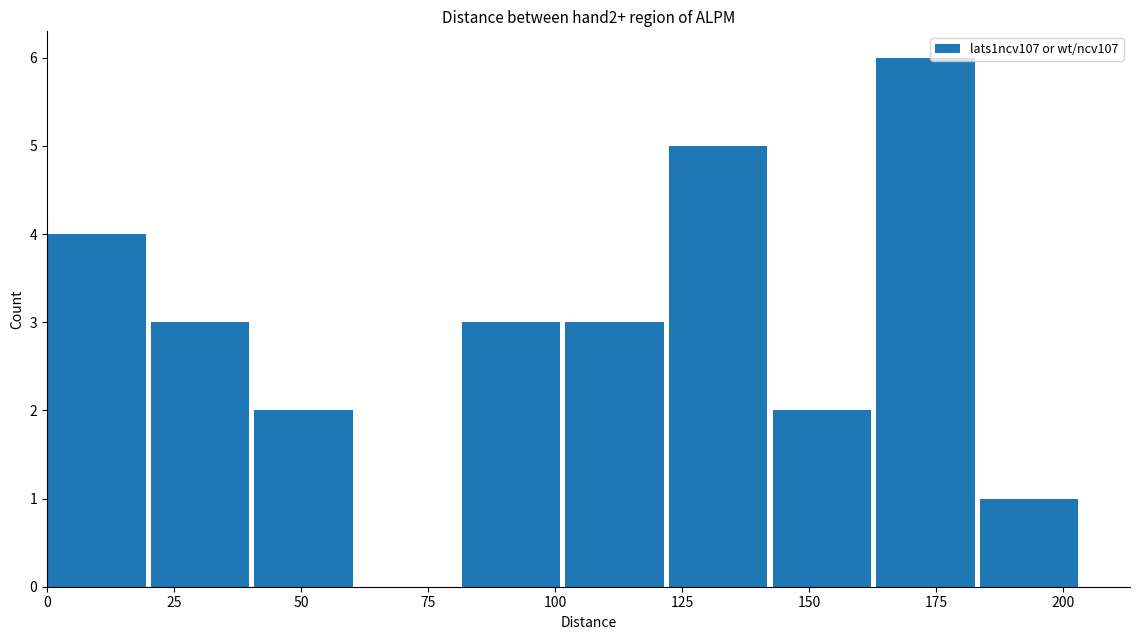

Reading left to right, list every bar in this chart as the range it spans on the x-axis followed by its height. Neither the bar edges nor the heights are printed on the chart, so give them approximately, as read against the axes.

0 to 20: 4
20 to 40: 3
40 to 60: 2
60 to 80: 0
80 to 100: 3
100 to 120: 3
120 to 145: 5
145 to 165: 2
165 to 185: 6
185 to 205: 1